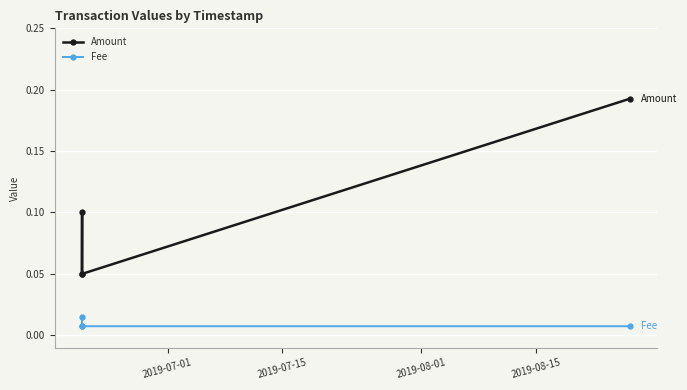

Which series has the largest range (max minus min)?

Amount